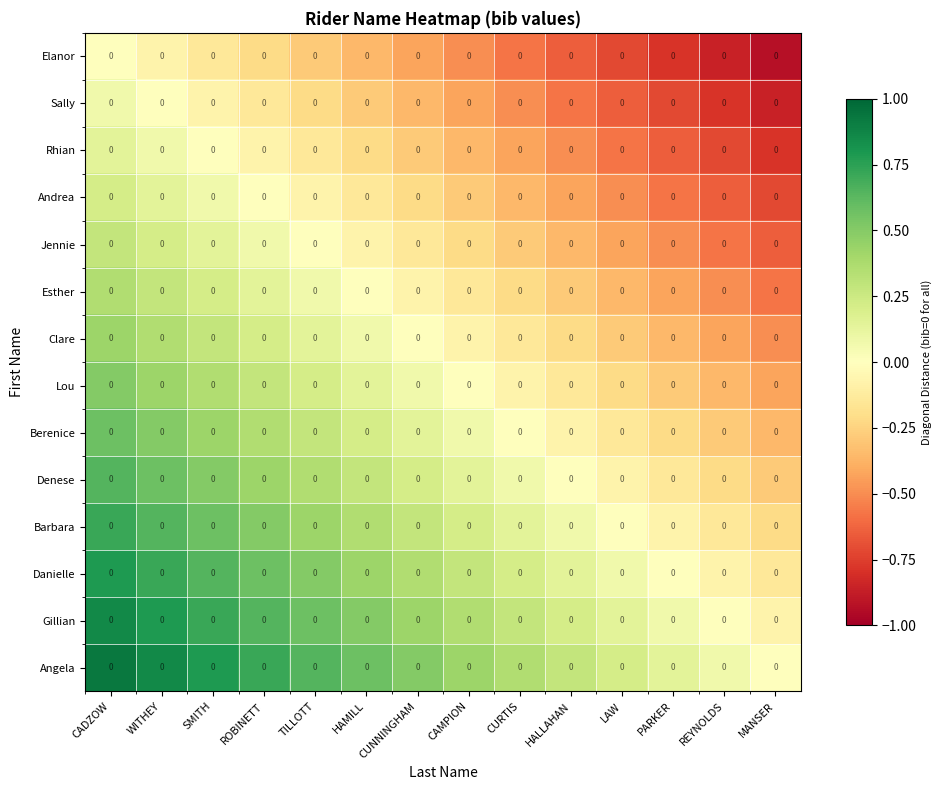

Reading right to left, list all the values displayed in this chart.

Elanor: MANSER=0.0	REYNOLDS=0.0	PARKER=0.0	LAW=0.0	HALLAHAN=0.0	CURTIS=0.0	CAMPION=0.0	CUNNINGHAM=0.0	HAMILL=0.0	TILLOTT=0.0	ROBINETT=0.0	SMITH=0.0	WITHEY=0.0	CADZOW=0.0
Sally: MANSER=0.0	REYNOLDS=0.0	PARKER=0.0	LAW=0.0	HALLAHAN=0.0	CURTIS=0.0	CAMPION=0.0	CUNNINGHAM=0.0	HAMILL=0.0	TILLOTT=0.0	ROBINETT=0.0	SMITH=0.0	WITHEY=0.0	CADZOW=0.0
Rhian: MANSER=0.0	REYNOLDS=0.0	PARKER=0.0	LAW=0.0	HALLAHAN=0.0	CURTIS=0.0	CAMPION=0.0	CUNNINGHAM=0.0	HAMILL=0.0	TILLOTT=0.0	ROBINETT=0.0	SMITH=0.0	WITHEY=0.0	CADZOW=0.0
Andrea: MANSER=0.0	REYNOLDS=0.0	PARKER=0.0	LAW=0.0	HALLAHAN=0.0	CURTIS=0.0	CAMPION=0.0	CUNNINGHAM=0.0	HAMILL=0.0	TILLOTT=0.0	ROBINETT=0.0	SMITH=0.0	WITHEY=0.0	CADZOW=0.0
Jennie: MANSER=0.0	REYNOLDS=0.0	PARKER=0.0	LAW=0.0	HALLAHAN=0.0	CURTIS=0.0	CAMPION=0.0	CUNNINGHAM=0.0	HAMILL=0.0	TILLOTT=0.0	ROBINETT=0.0	SMITH=0.0	WITHEY=0.0	CADZOW=0.0
Esther: MANSER=0.0	REYNOLDS=0.0	PARKER=0.0	LAW=0.0	HALLAHAN=0.0	CURTIS=0.0	CAMPION=0.0	CUNNINGHAM=0.0	HAMILL=0.0	TILLOTT=0.0	ROBINETT=0.0	SMITH=0.0	WITHEY=0.0	CADZOW=0.0
Clare: MANSER=0.0	REYNOLDS=0.0	PARKER=0.0	LAW=0.0	HALLAHAN=0.0	CURTIS=0.0	CAMPION=0.0	CUNNINGHAM=0.0	HAMILL=0.0	TILLOTT=0.0	ROBINETT=0.0	SMITH=0.0	WITHEY=0.0	CADZOW=0.0
Lou: MANSER=0.0	REYNOLDS=0.0	PARKER=0.0	LAW=0.0	HALLAHAN=0.0	CURTIS=0.0	CAMPION=0.0	CUNNINGHAM=0.0	HAMILL=0.0	TILLOTT=0.0	ROBINETT=0.0	SMITH=0.0	WITHEY=0.0	CADZOW=0.0
Berenice: MANSER=0.0	REYNOLDS=0.0	PARKER=0.0	LAW=0.0	HALLAHAN=0.0	CURTIS=0.0	CAMPION=0.0	CUNNINGHAM=0.0	HAMILL=0.0	TILLOTT=0.0	ROBINETT=0.0	SMITH=0.0	WITHEY=0.0	CADZOW=0.0
Denese: MANSER=0.0	REYNOLDS=0.0	PARKER=0.0	LAW=0.0	HALLAHAN=0.0	CURTIS=0.0	CAMPION=0.0	CUNNINGHAM=0.0	HAMILL=0.0	TILLOTT=0.0	ROBINETT=0.0	SMITH=0.0	WITHEY=0.0	CADZOW=0.0
Barbara: MANSER=0.0	REYNOLDS=0.0	PARKER=0.0	LAW=0.0	HALLAHAN=0.0	CURTIS=0.0	CAMPION=0.0	CUNNINGHAM=0.0	HAMILL=0.0	TILLOTT=0.0	ROBINETT=0.0	SMITH=0.0	WITHEY=0.0	CADZOW=0.0
Danielle: MANSER=0.0	REYNOLDS=0.0	PARKER=0.0	LAW=0.0	HALLAHAN=0.0	CURTIS=0.0	CAMPION=0.0	CUNNINGHAM=0.0	HAMILL=0.0	TILLOTT=0.0	ROBINETT=0.0	SMITH=0.0	WITHEY=0.0	CADZOW=0.0
Gillian: MANSER=0.0	REYNOLDS=0.0	PARKER=0.0	LAW=0.0	HALLAHAN=0.0	CURTIS=0.0	CAMPION=0.0	CUNNINGHAM=0.0	HAMILL=0.0	TILLOTT=0.0	ROBINETT=0.0	SMITH=0.0	WITHEY=0.0	CADZOW=0.0
Angela: MANSER=0.0	REYNOLDS=0.0	PARKER=0.0	LAW=0.0	HALLAHAN=0.0	CURTIS=0.0	CAMPION=0.0	CUNNINGHAM=0.0	HAMILL=0.0	TILLOTT=0.0	ROBINETT=0.0	SMITH=0.0	WITHEY=0.0	CADZOW=0.0